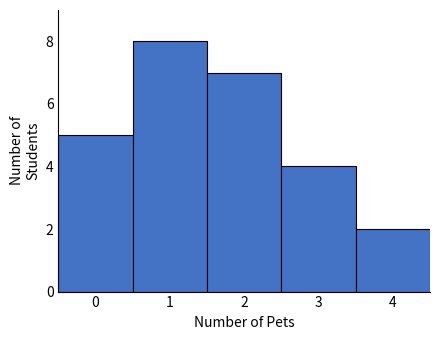

Reading left to right, list every bar in this chart as the range it spans on the x-axis followed by its height. The values are not printed on the chart, so give them approximately, as read against the axis.

-0.5 to 0.5: 5
0.5 to 1.5: 8
1.5 to 2.5: 7
2.5 to 3.5: 4
3.5 to 4.5: 2